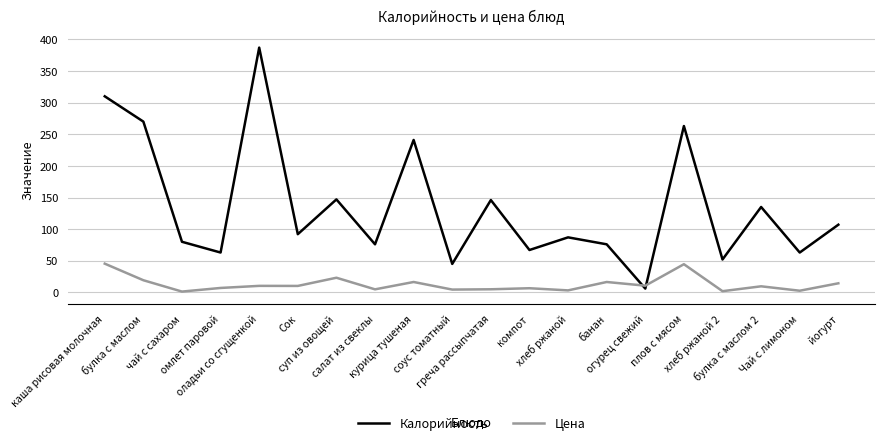

Where does the Цена series first go above 10?

каша рисовая молочная